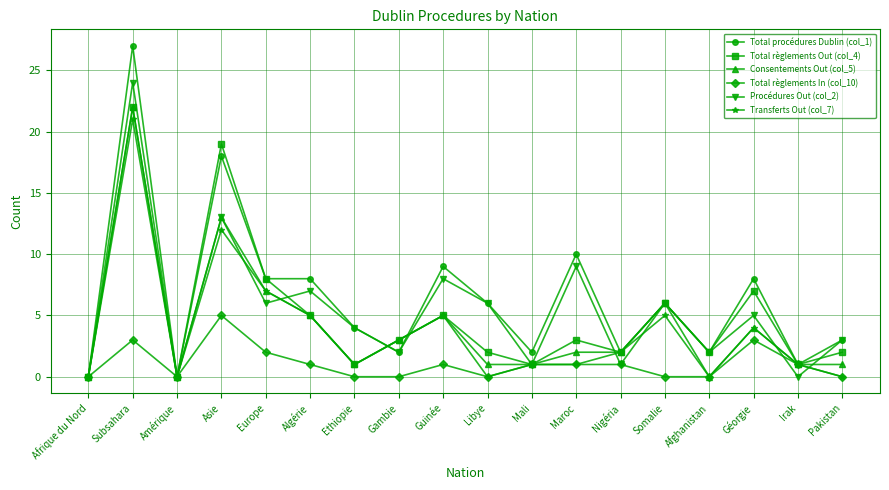

What is the total value across all series at Géorgie?

31